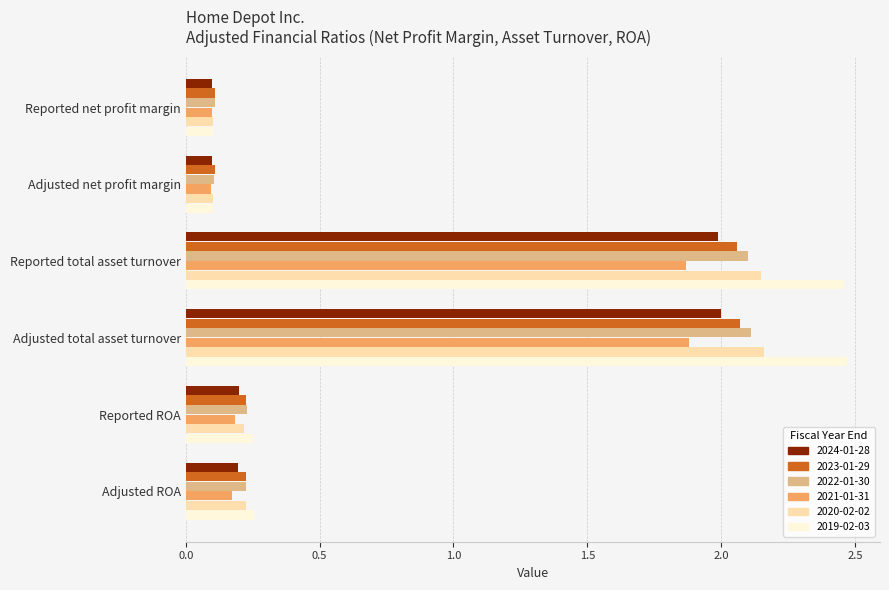

Which series has the largest total across all categories?

2019-02-03